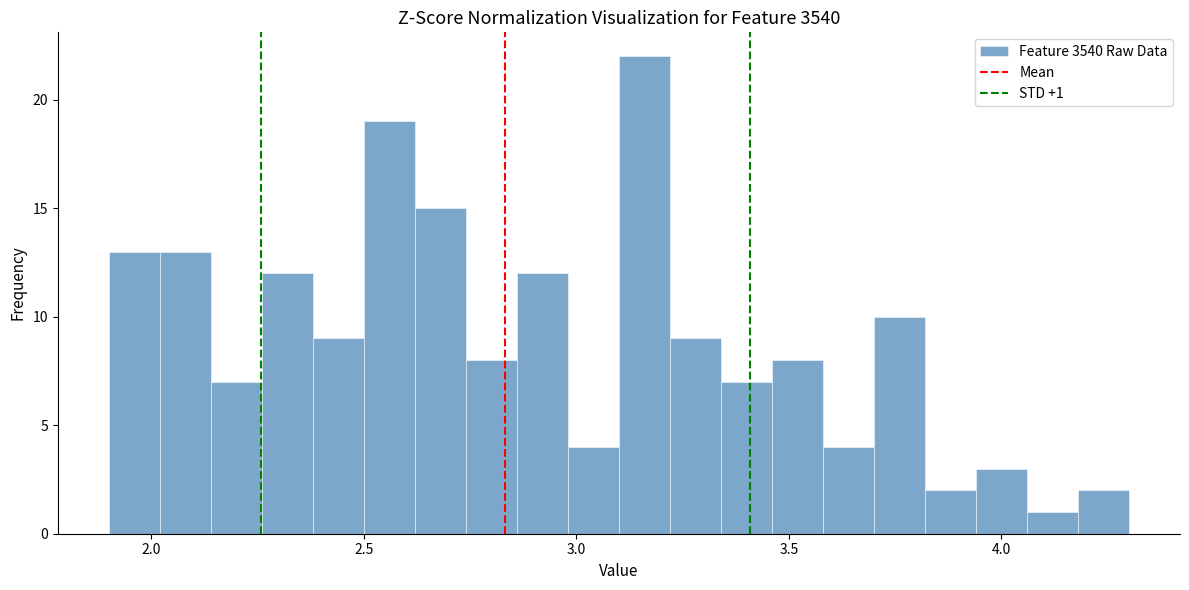

Read against the x-axis, roughly where is the centre of the tallest bar?

3.15